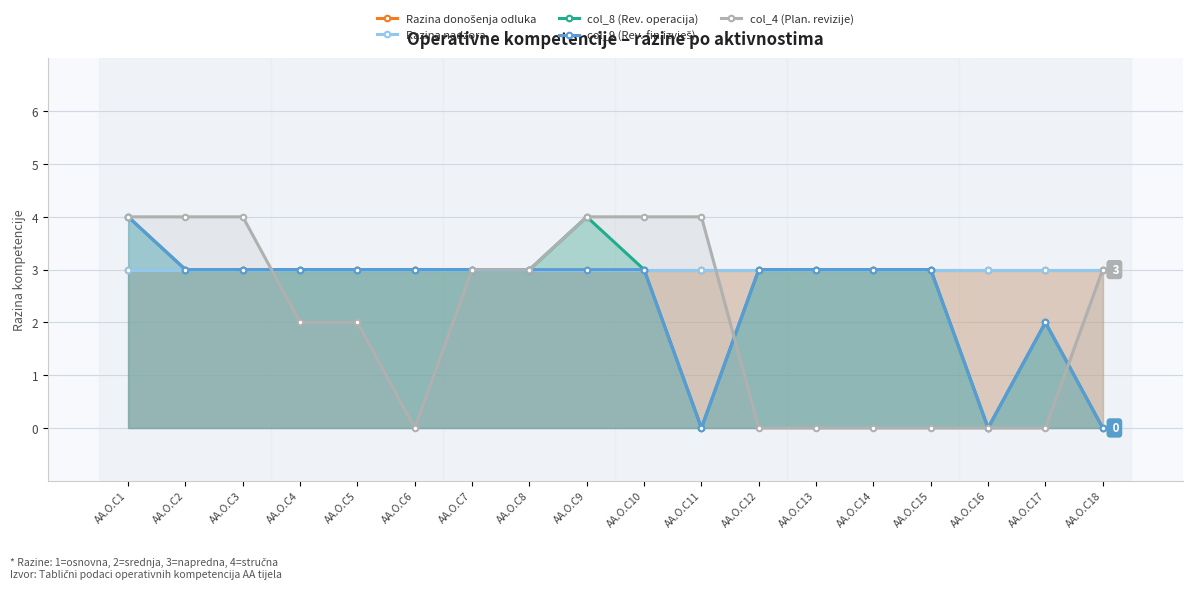

At which label is Razina nadzora closest to 3?

AA.O.C1